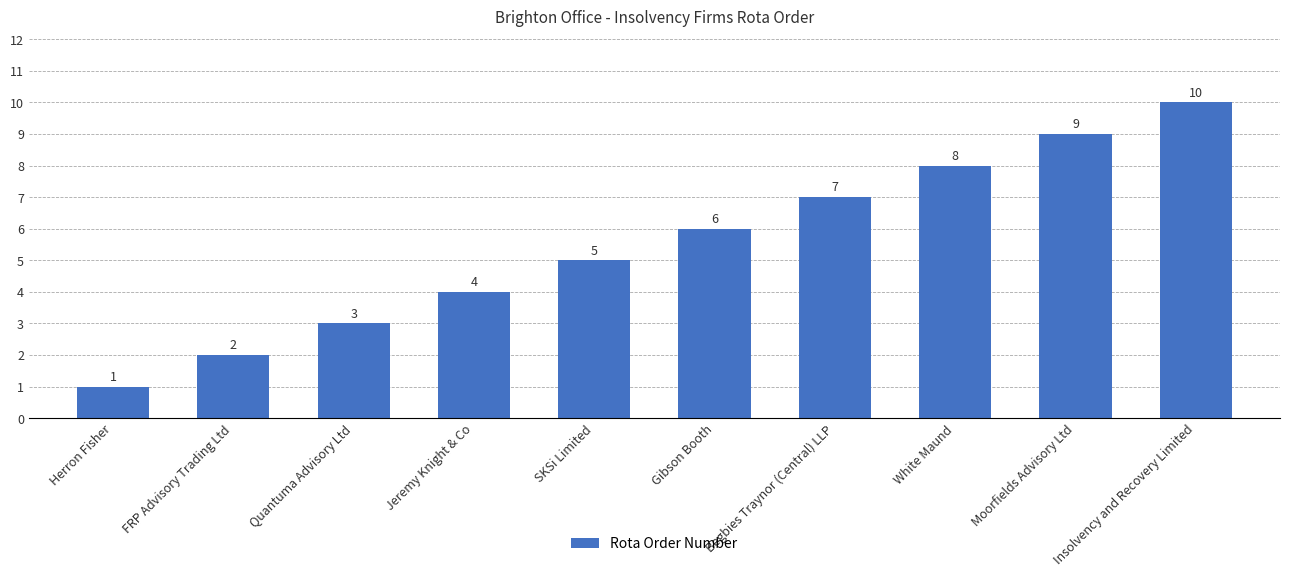

True or false: the data shows 2 at Insolvency and Recovery Limited.

False